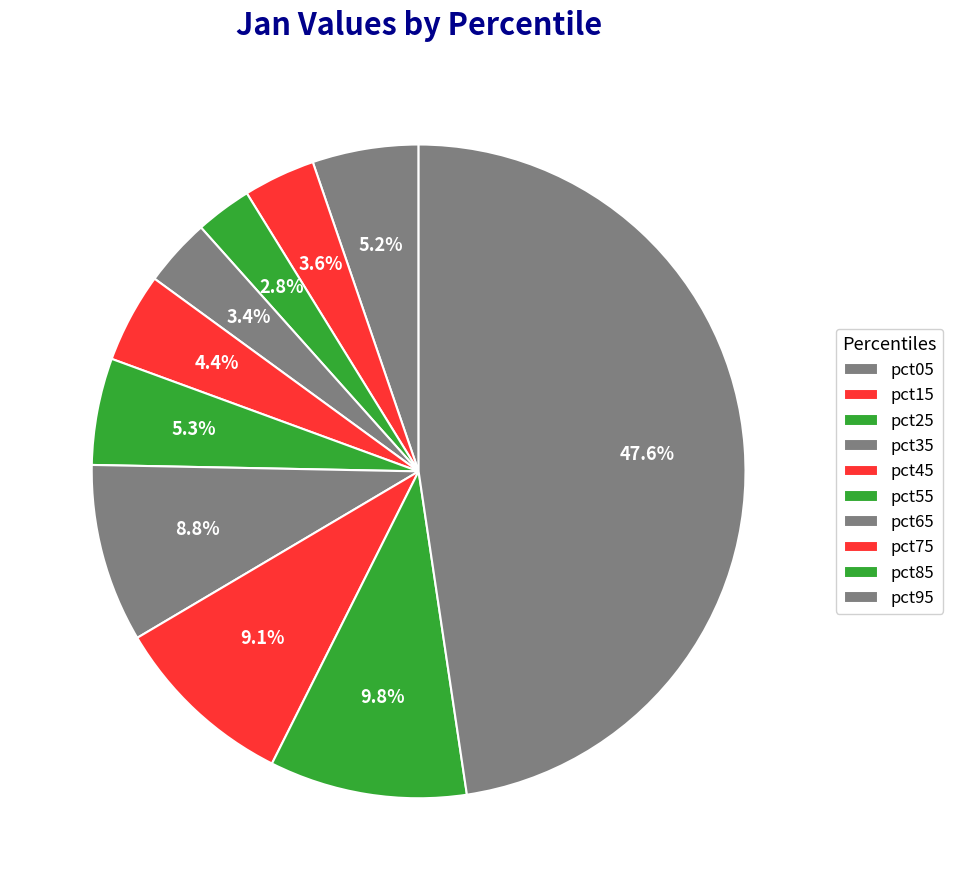

Which slice is the largest?

pct95